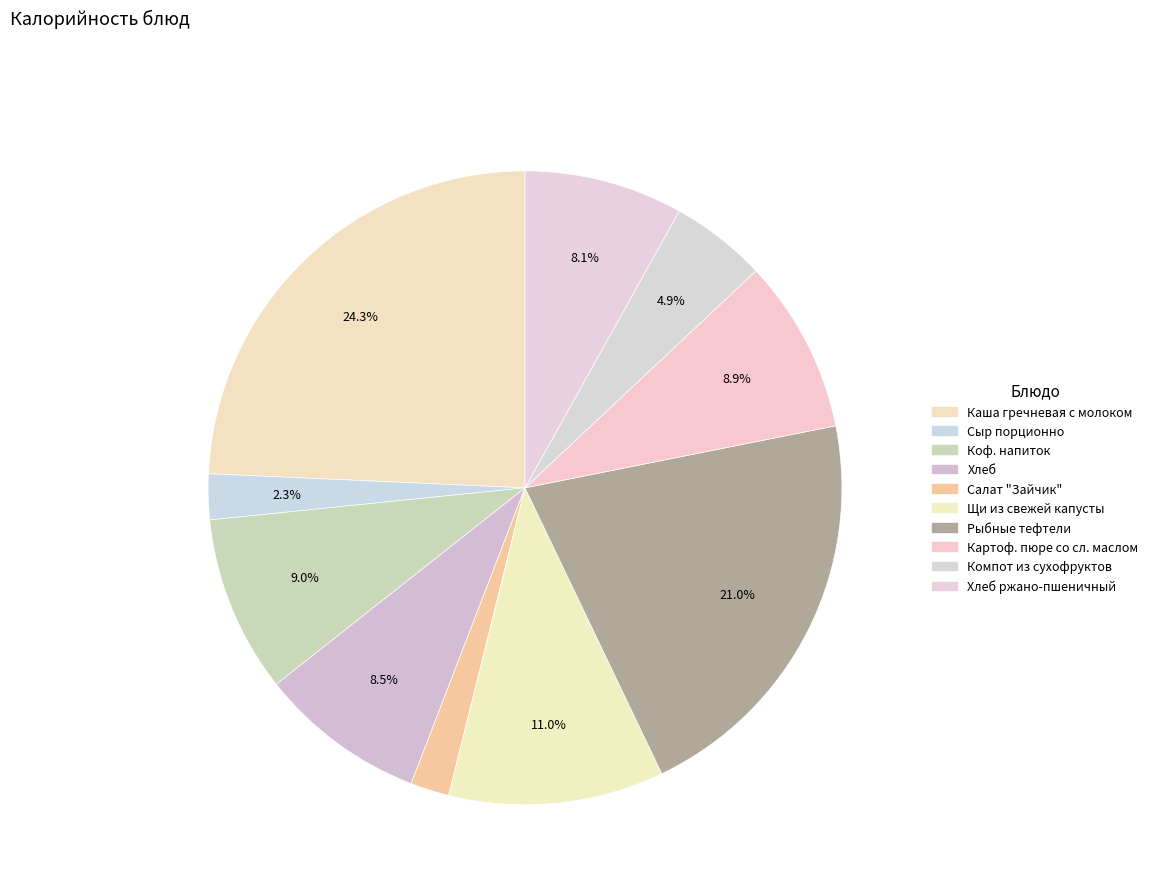

What is the largest slice in the pie chart?

Каша гречневая с молоком